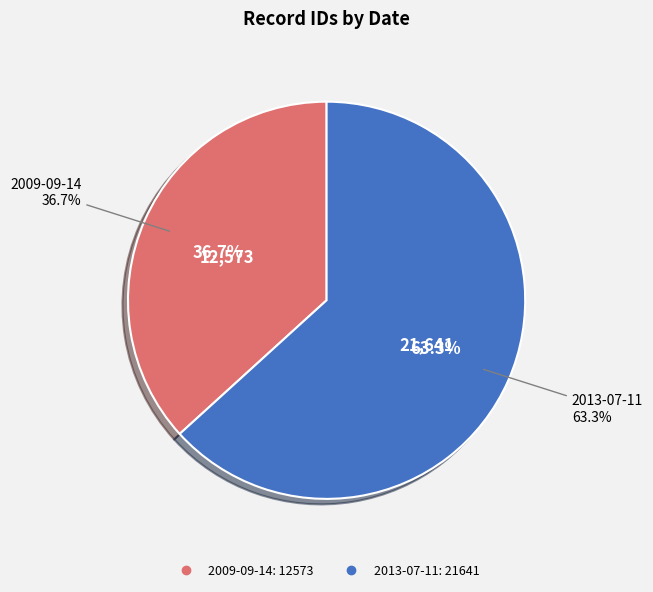

Approximately how many times larger is the value at 2013-07-11 compared to 2009-09-14?

1.7